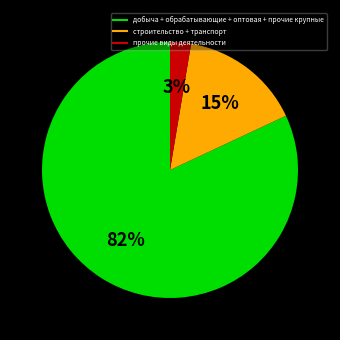

To the nearest percent, what is the difference between the largest and smallest slice percentages?

79%